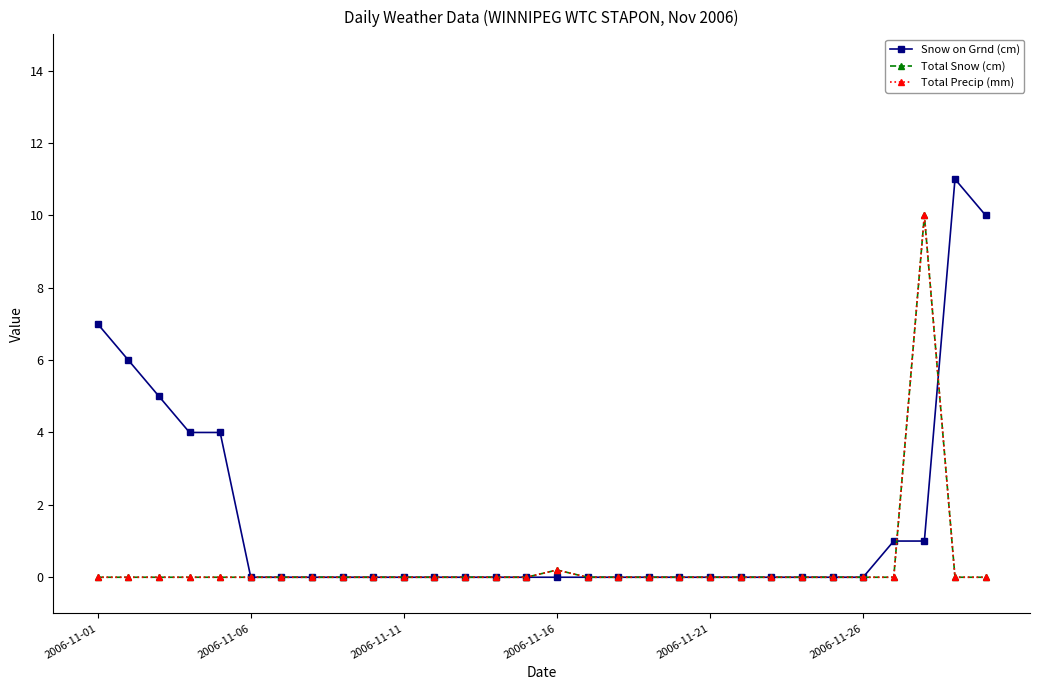

Does the chart have visible grid lines?

No